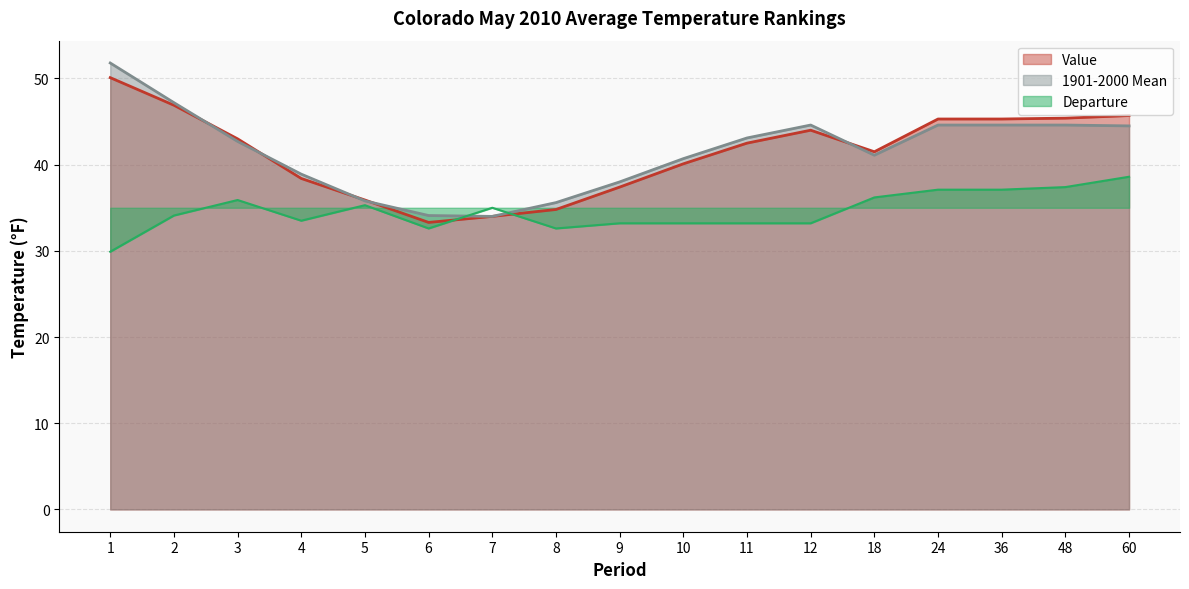

Reading left to right, extract all data points from this chart.

Value: 1=50.1	2=46.9	3=43.0	4=38.4	5=35.9	6=33.3	7=34.0	8=34.8	9=37.4	10=40.1	11=42.5	12=44.0	18=41.5	24=45.3	36=45.3	48=45.4	60=45.7
1901-2000 Mean: 1=51.8	2=47.2	3=42.7	4=38.9	5=35.8	6=34.1	7=34.0	8=35.6	9=38.0	10=40.7	11=43.1	12=44.6	18=41.1	24=44.6	36=44.6	48=44.6	60=44.5
Departure: 1=29.9	2=34.1	3=35.9	4=33.5	5=35.3	6=32.6	7=35.0	8=32.6	9=33.2	10=33.2	11=33.2	12=33.2	18=36.2	24=37.1	36=37.1	48=37.4	60=38.6